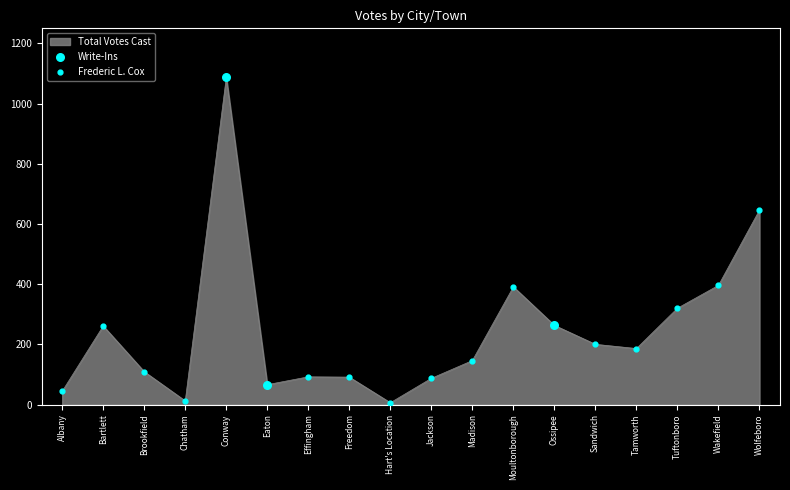

Which has a higher value, Ossipee or Hart's Location?

Ossipee